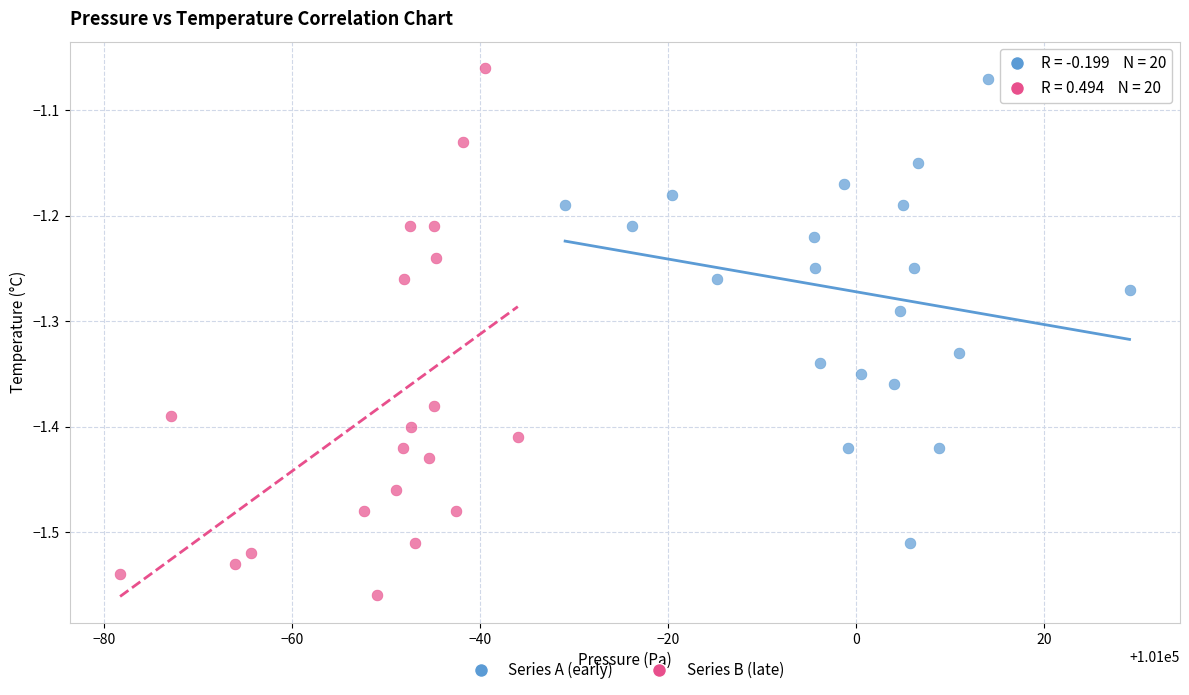

Which series has the largest Y range (max minus min)?

Series B (late)